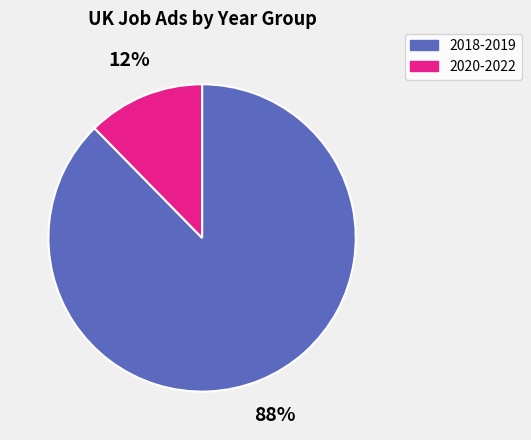

Is there a majority slice in this chart?

Yes